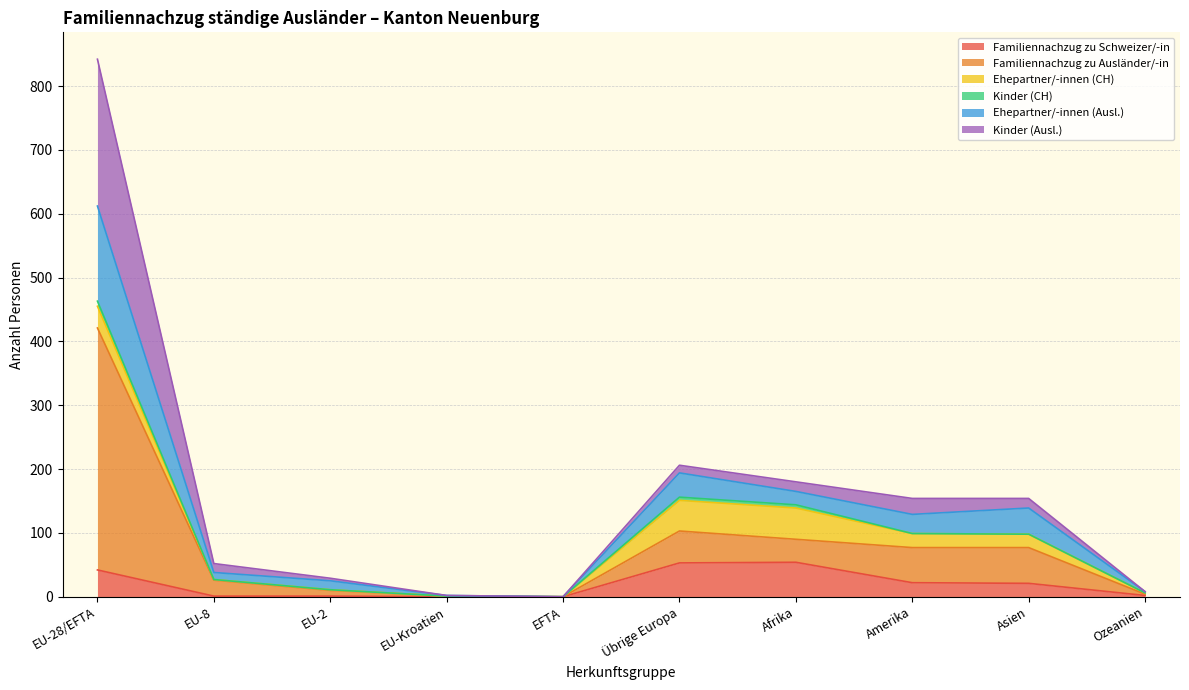

At which category is the sum across all series the highest?

EU-28/EFTA